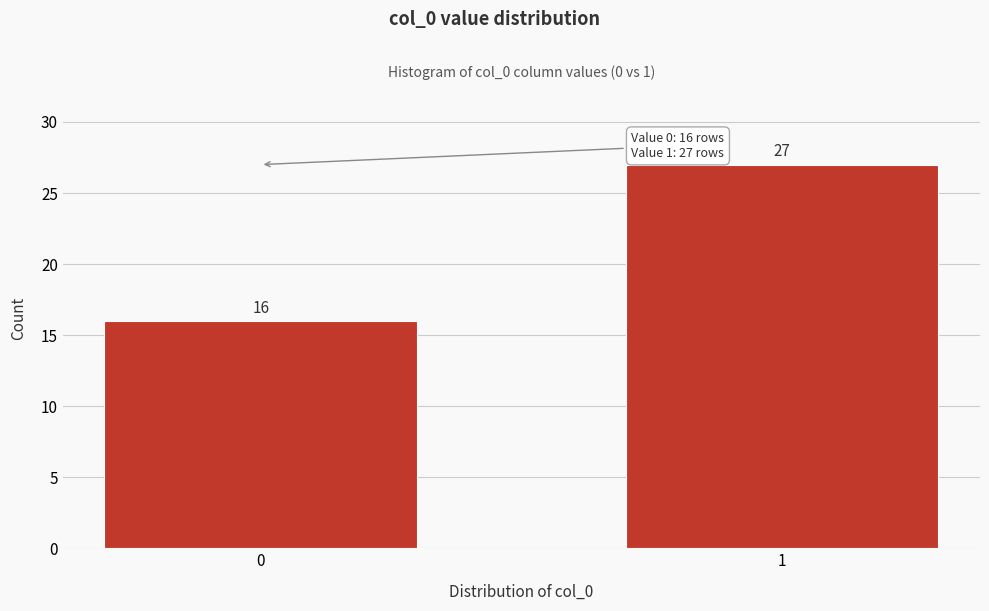

Reading right to left, extract all data points from this chart.

1=27	0=16